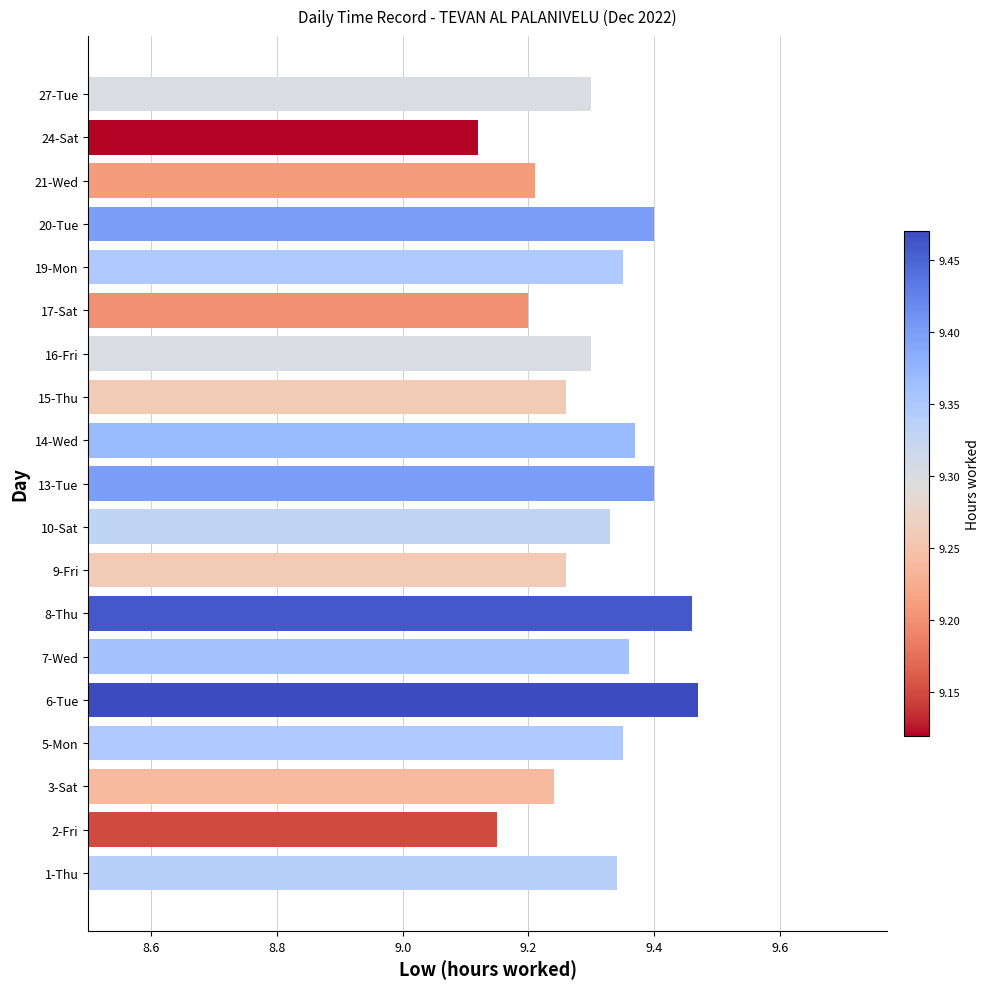

Which label corresponds to the smallest value in the chart?

24-Sat